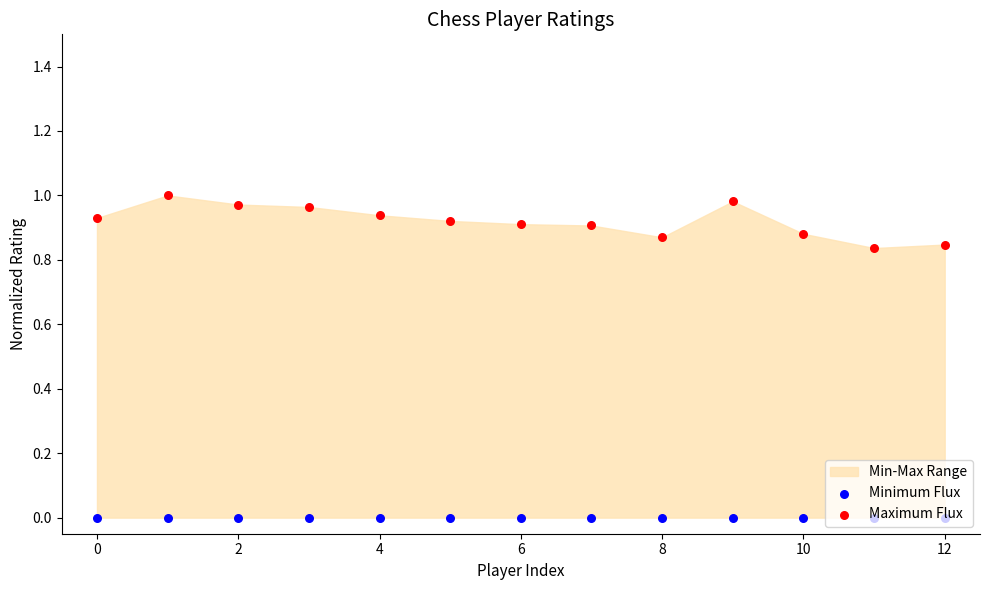

At how many categories does at least one series exceed 0?

13